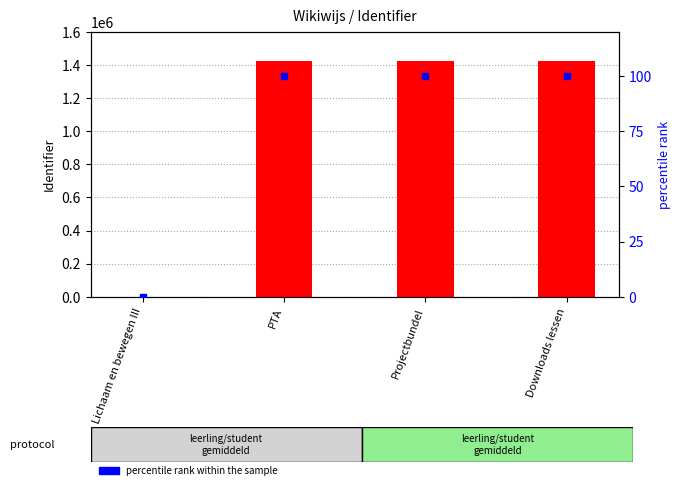

Which series has the widest spread of Y values?

Identifier